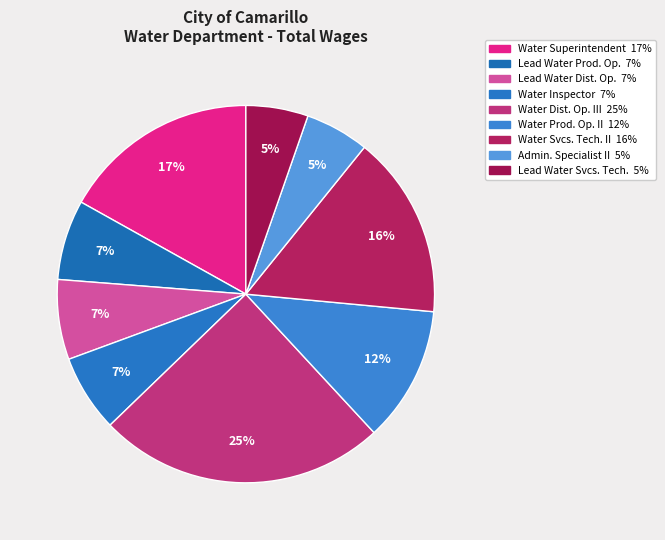

How many slices are in this pie chart?

9